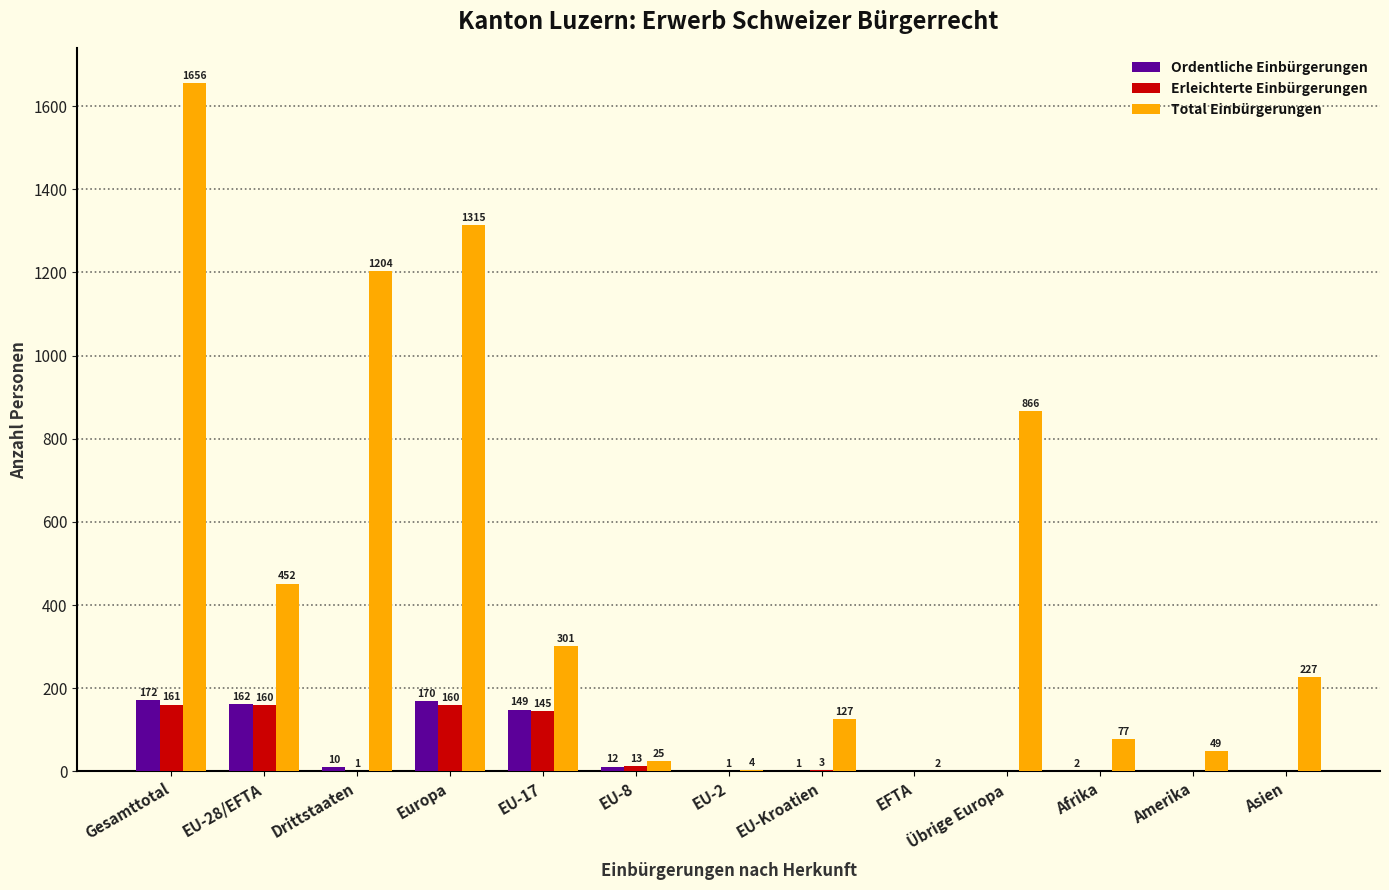

The Erleichterte Einbürgerungen series shows 0 at Amerika. True or false?

True